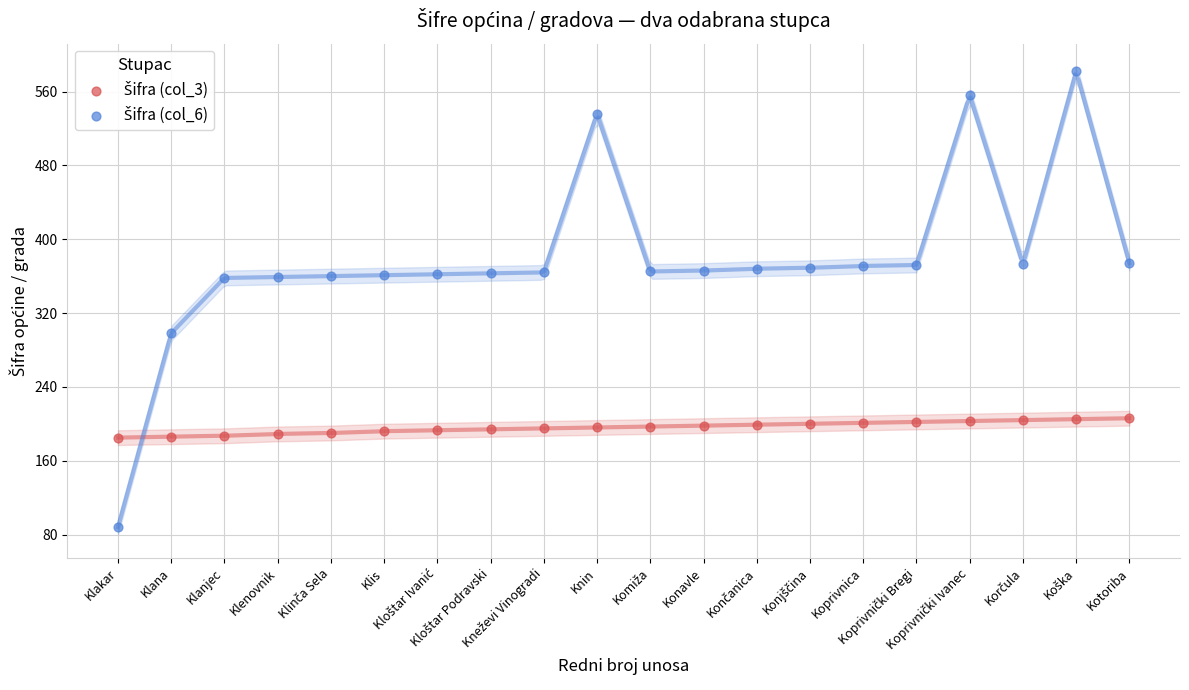

Across all data points, what is the range of Y values (max minus min)?

494